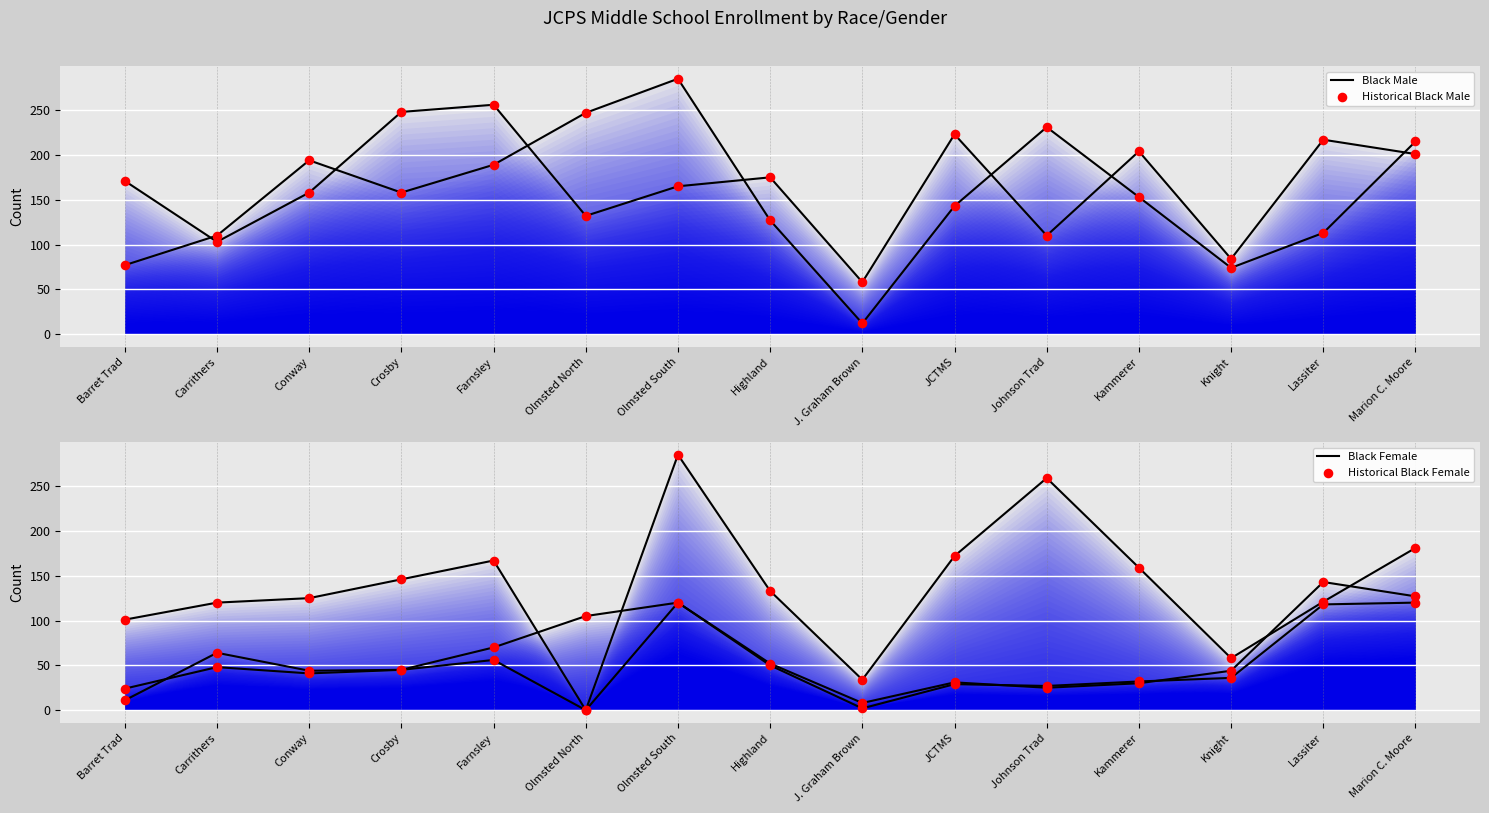

What is the total value across all series at Crosby?

642